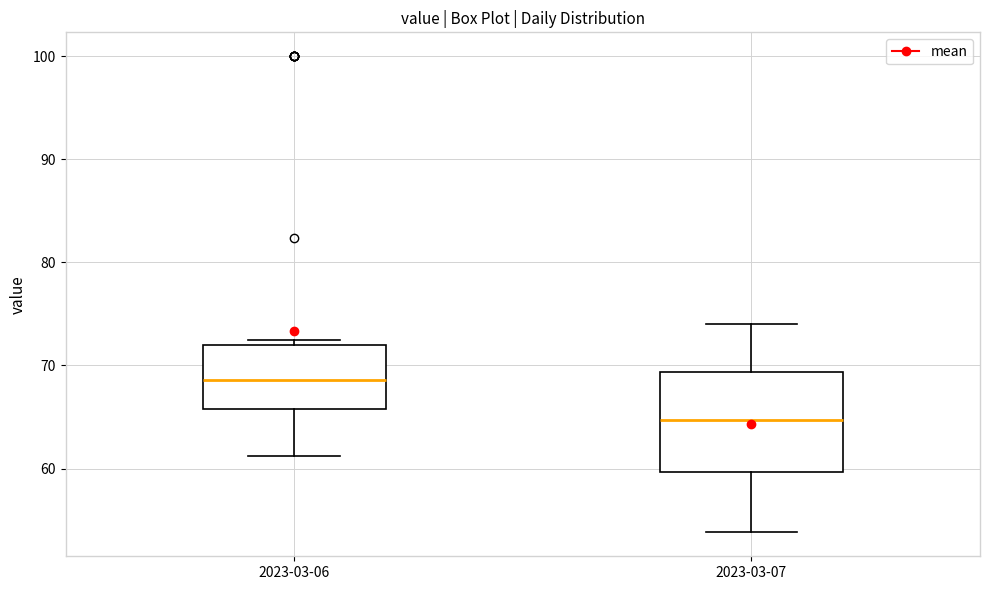

Reading left to right, transcribe this box plot: for each box, give where its median line is, the range the box spans, and where its two whiskers end, as read against the y-axis. The values are not printed on the chart, so give them approximately, as read against the axis.

2023-03-06: median 69, box 66 to 72, whiskers 61 to 73
2023-03-07: median 65, box 60 to 69, whiskers 54 to 74